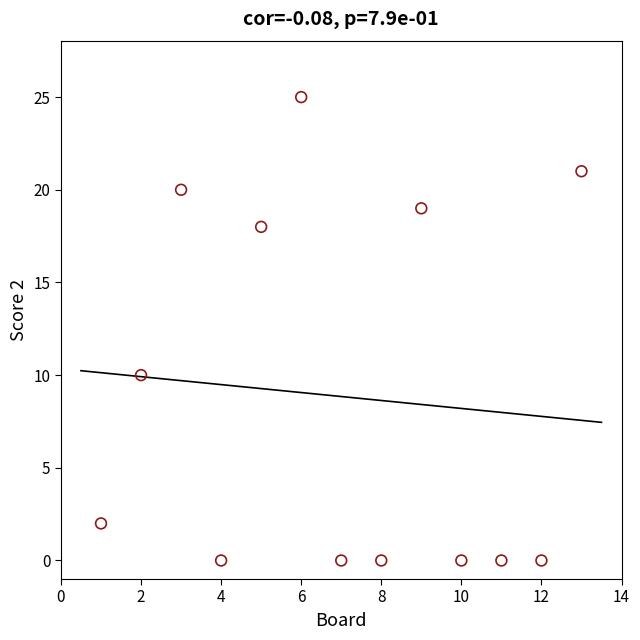

What is the range of X values (max minus min)?

12